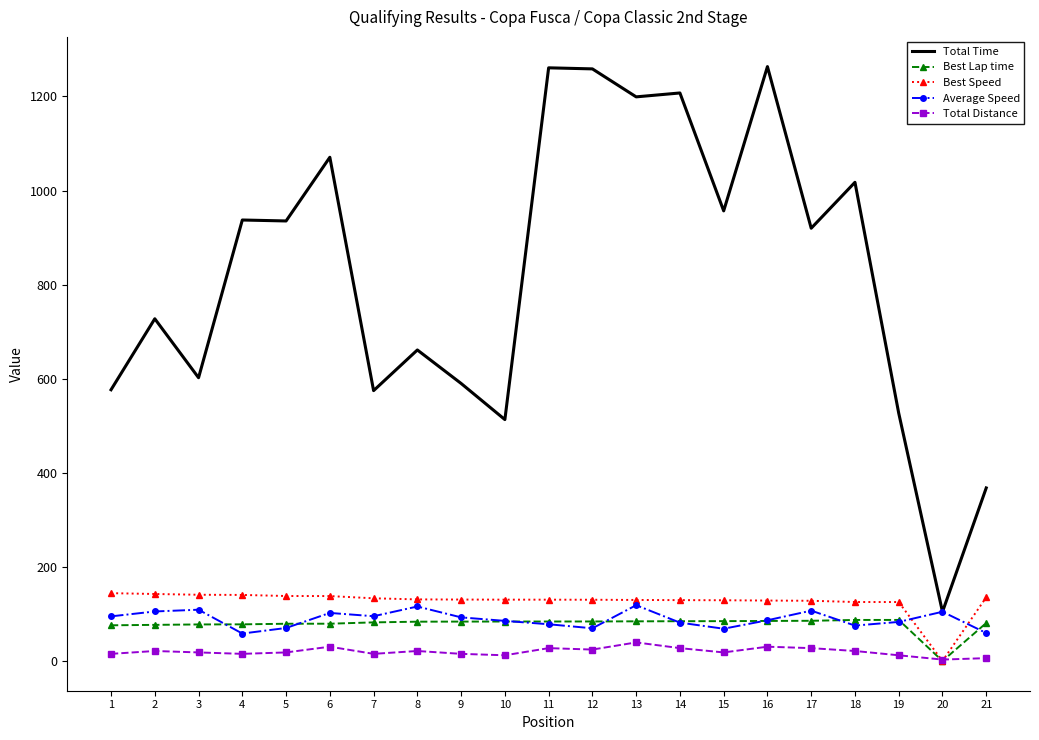

The value of Best Speed at 13 is 87.0. True or false?

False